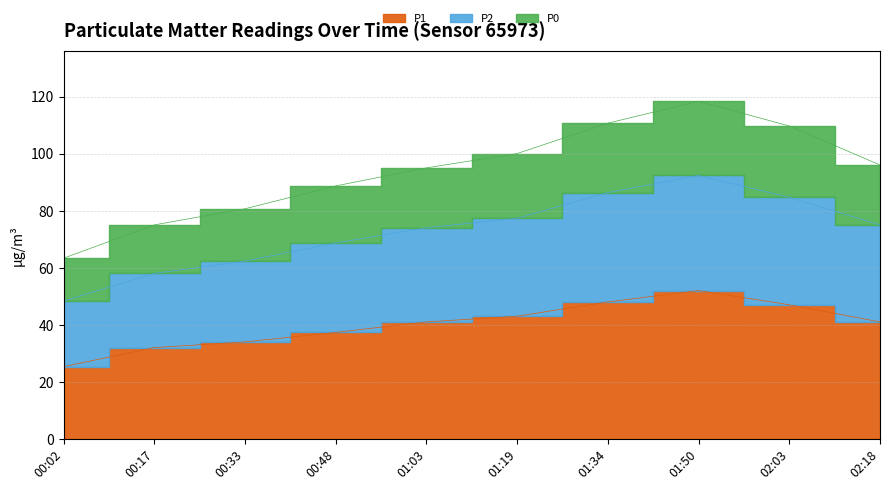

What is the spread (max minus min) of values at 01:19?

57.0